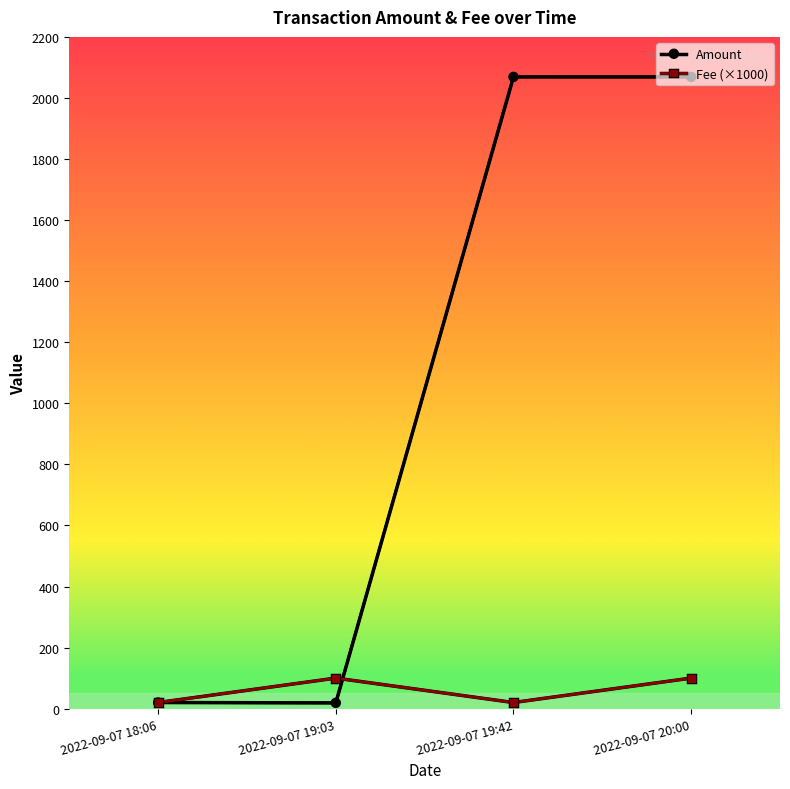

List the series in order of their overall mean, highest first.

Amount, Fee (×1000)